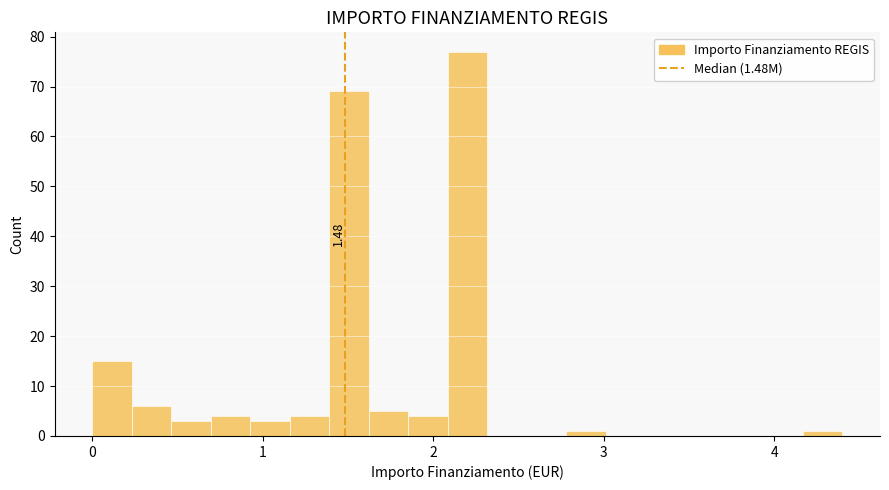

Read against the x-axis, roughly where is the centre of the tallest bar?

2.2